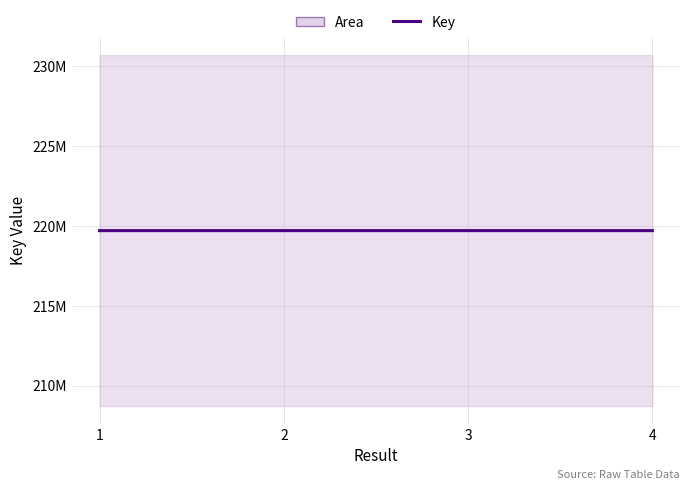

What is the value of the 1st point from the left?

219705242